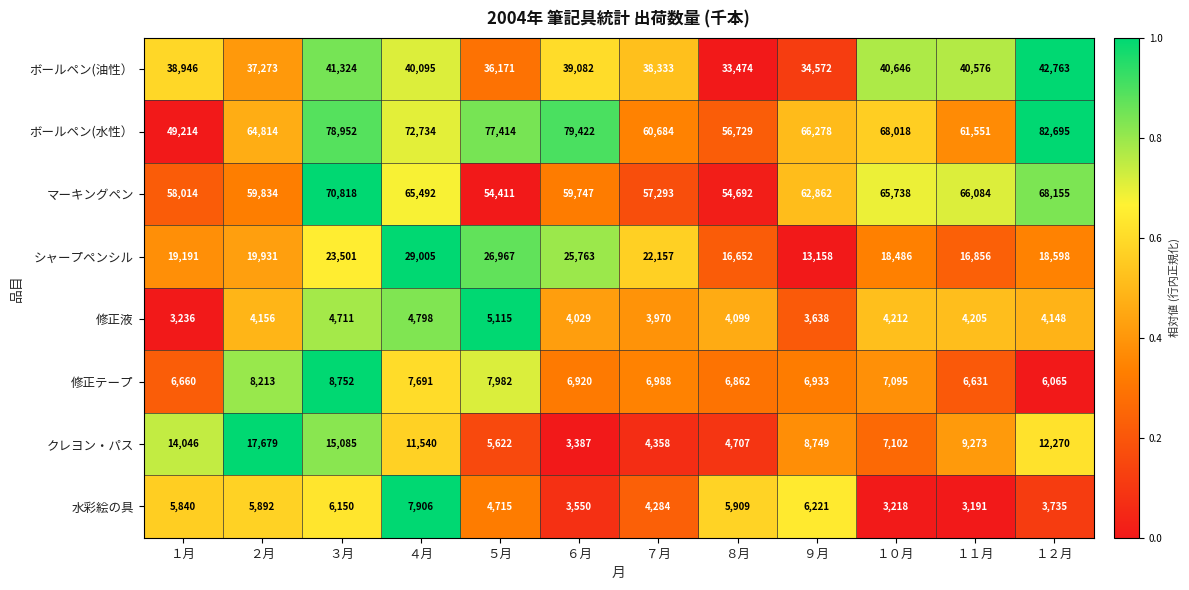

What is the average value of the ボールペン(油性） series?

38605